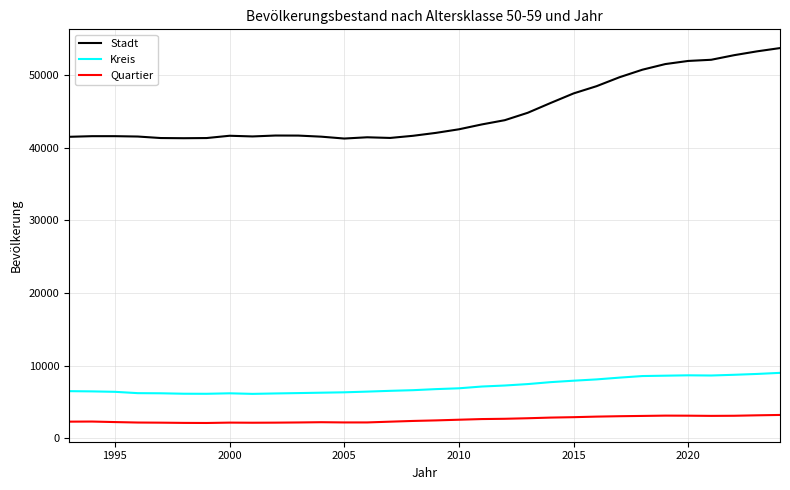

Which series has the largest range (max minus min)?

Stadt